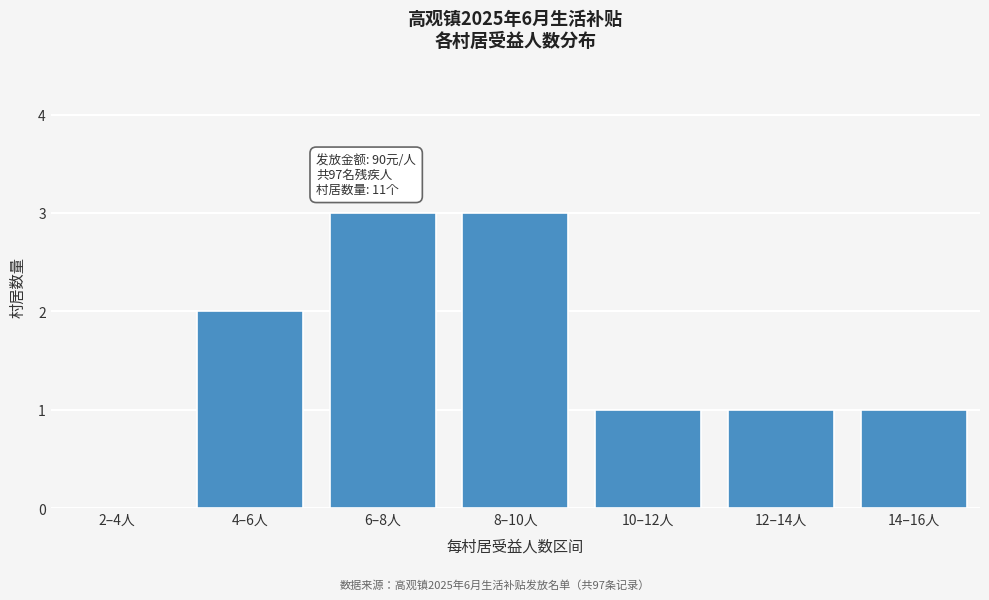

Reading left to right, extract all data points from this chart.

2–4人=0	4–6人=2	6–8人=3	8–10人=3	10–12人=1	12–14人=1	14–16人=1